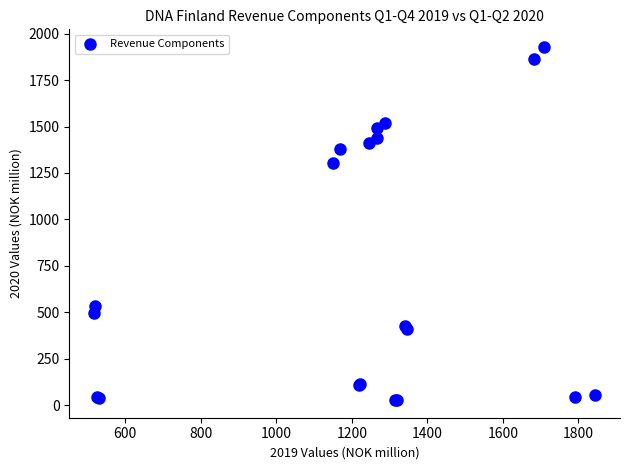

What Y value in the scatter plot is closest to 977?

1304.5